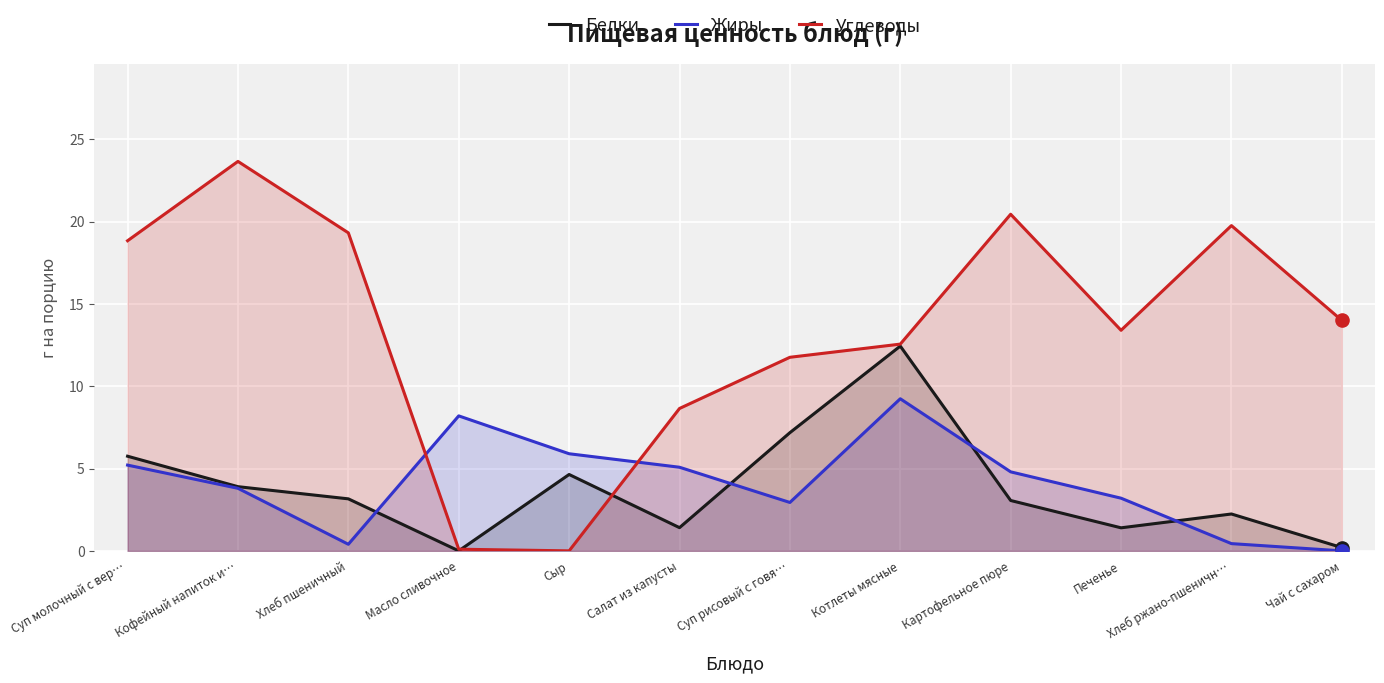

Which series has the largest total across all categories?

Углеводы